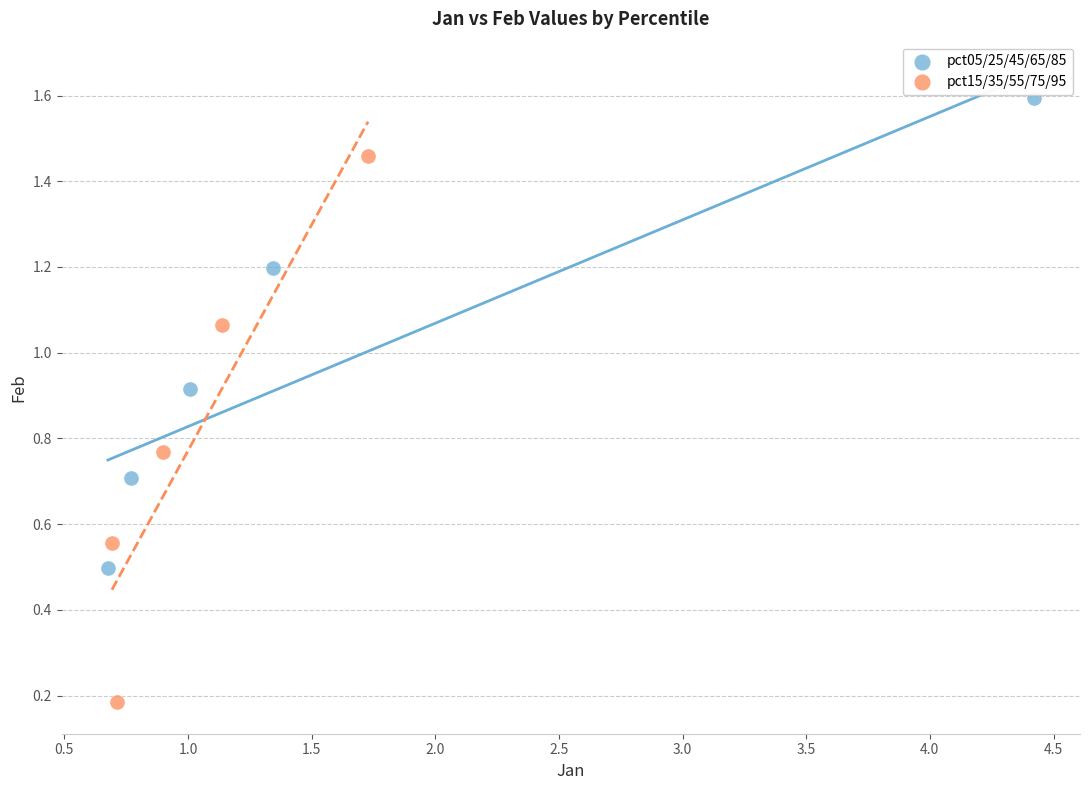

Which series has the largest Y range (max minus min)?

pct15/35/55/75/95